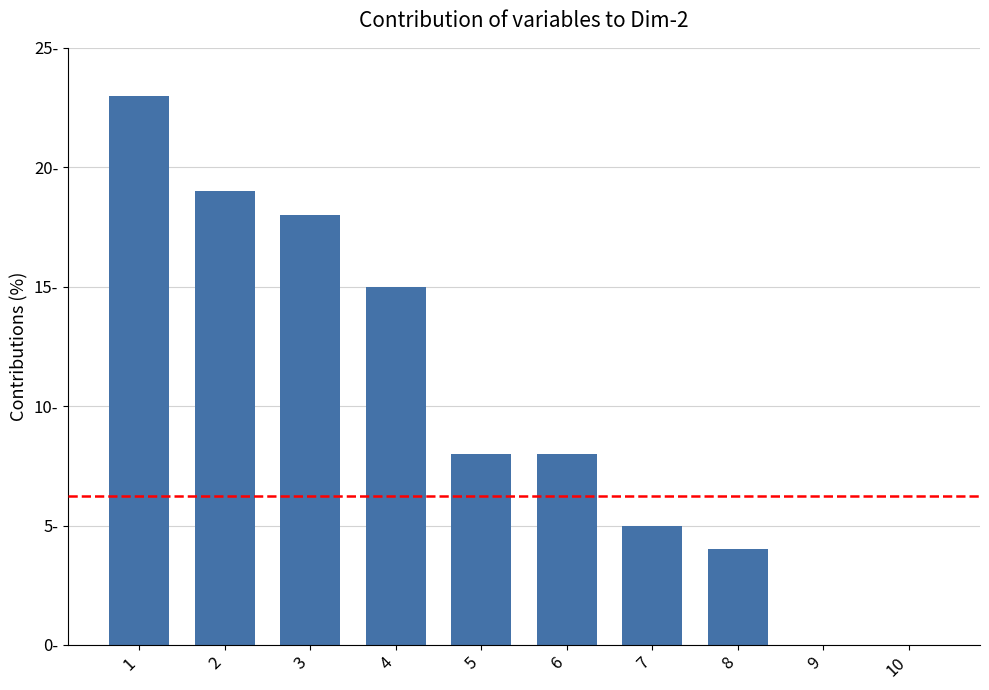

List the labels in order of value, smallest first.

9, 10, 8, 7, 5, 6, 4, 3, 2, 1